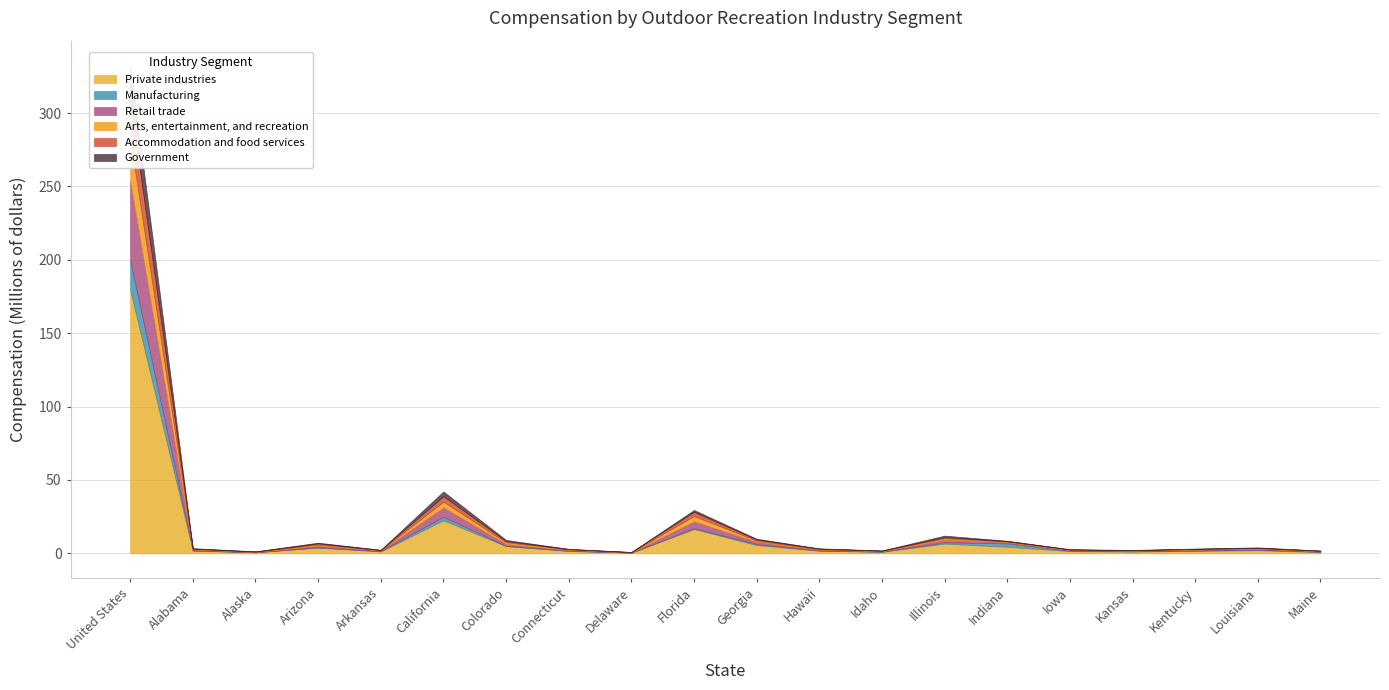

True or false: Retail trade has more than 0 interior local peaks.

True